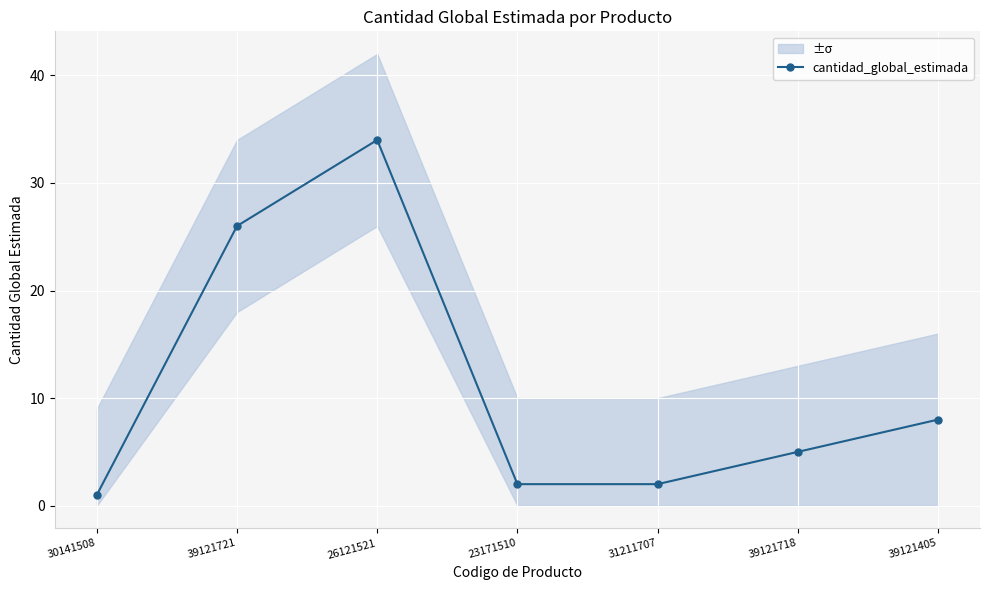

Where is the data nearest to the value 17?

39121721